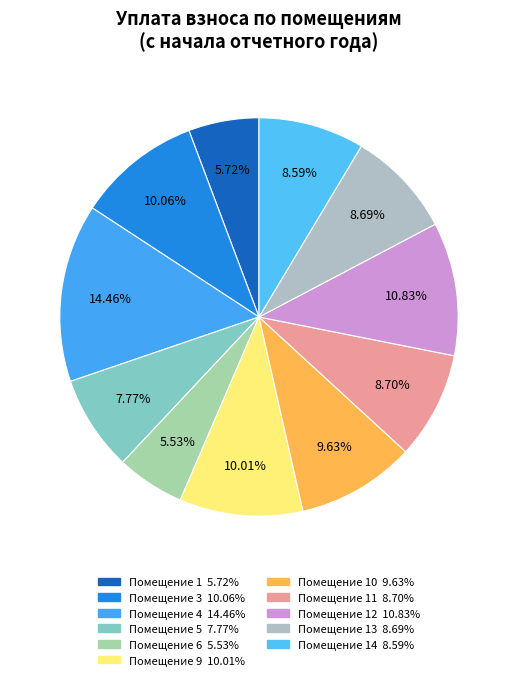

Is there a majority slice in this chart?

No